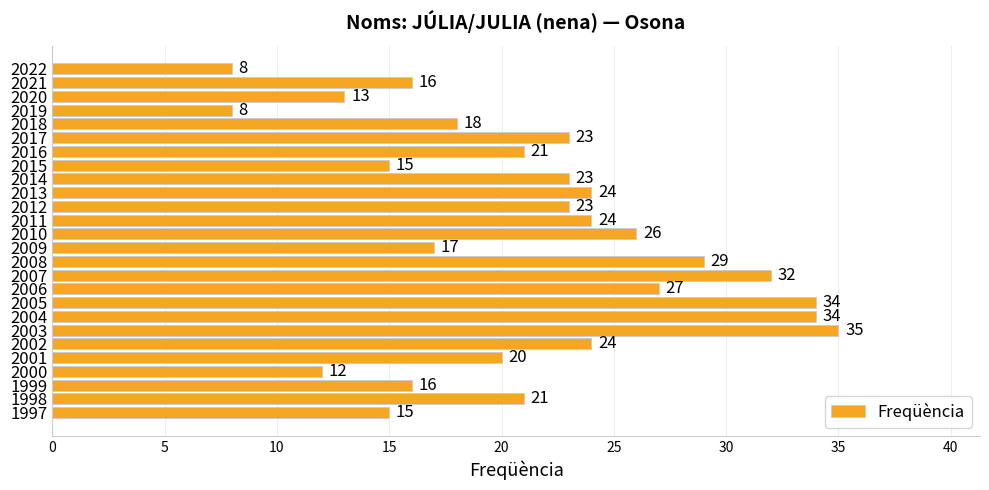

What is the approximate value at 2003, to the nearest 5?

35